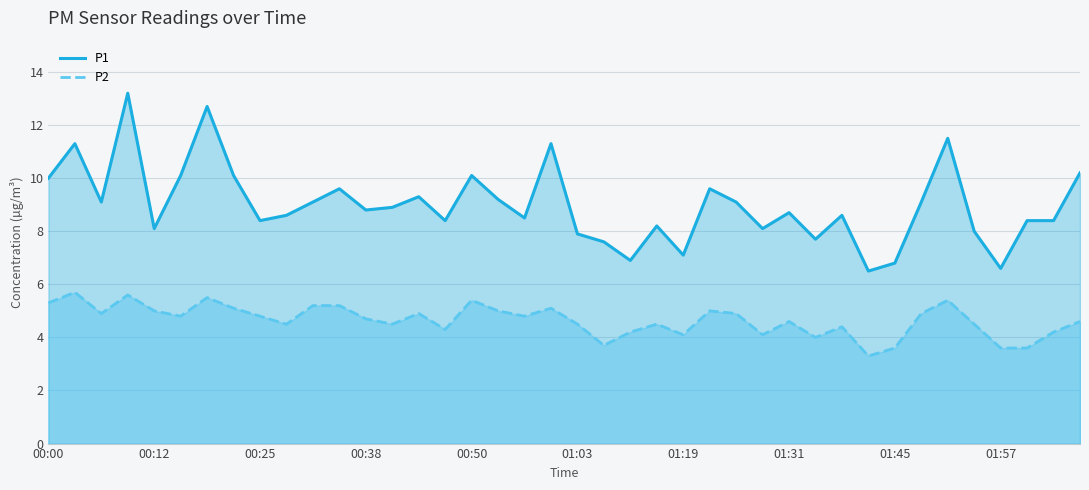

Rank the categories by P2 value from lowest to highest.

01:41, 01:45, 01:57, 02:00, 01:09, 01:34, 01:19, 01:28, 01:12, 02:04, 00:47, 01:37, 00:28, 00:41, 01:03, 01:15, 01:54, 01:31, 02:07, 00:38, 00:16, 00:25, 00:56, 00:06, 00:44, 01:25, 01:48, 00:12, 00:53, 01:22, 00:22, 01:00, 00:31, 00:34, 00:00, 00:50, 01:51, 00:19, 00:09, 00:03